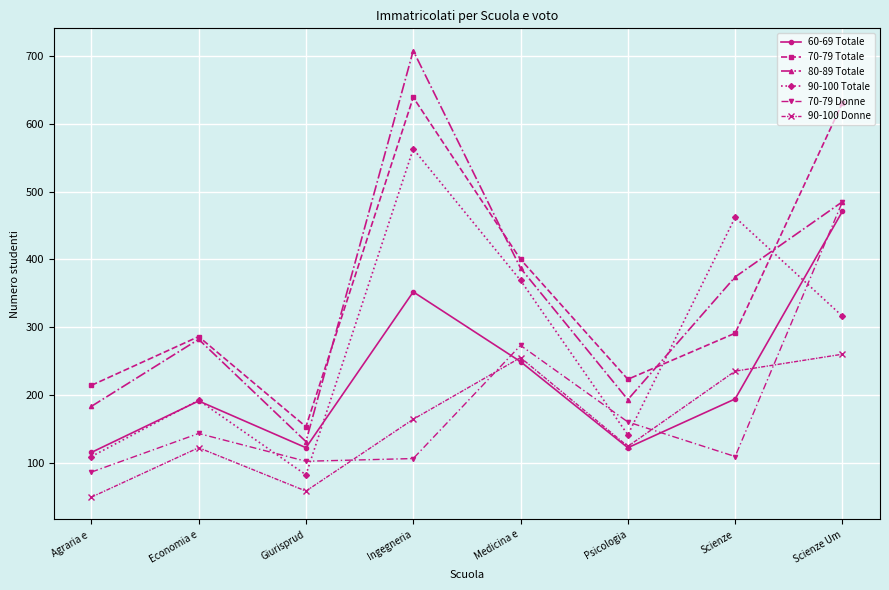

Count the number of categories in the chart.

8